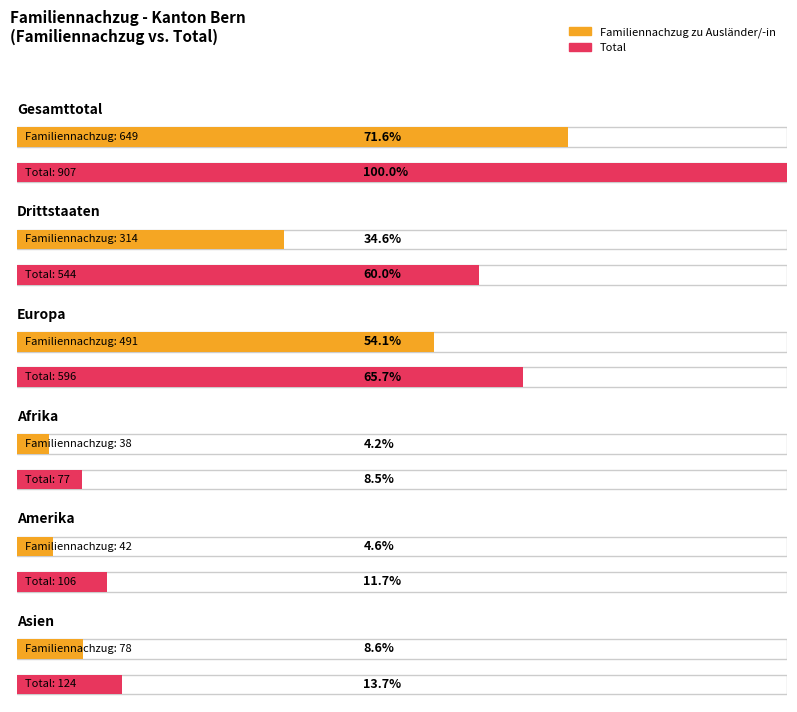

Read the Total value at Afrika, to the nearest 10.

80